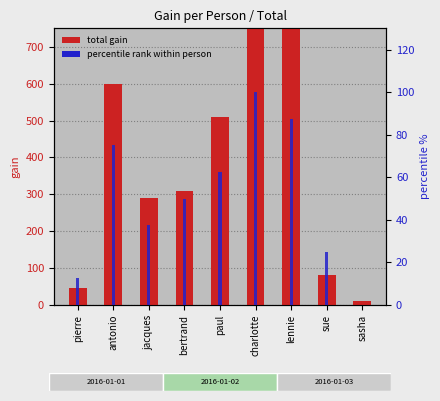

The value of total gain at jacques is 290.0. True or false?

True